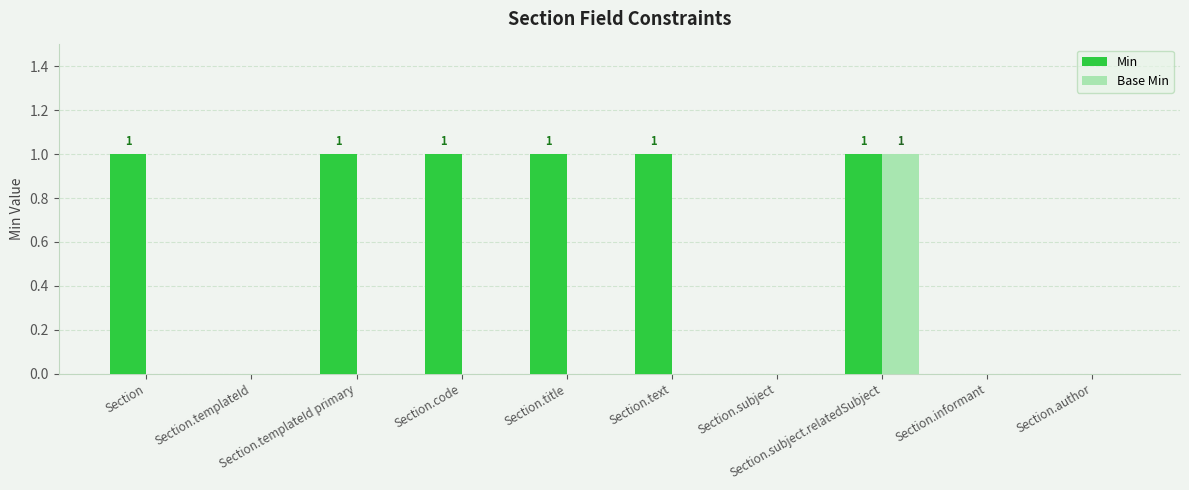

How many Min values are between 0 and 1?

10